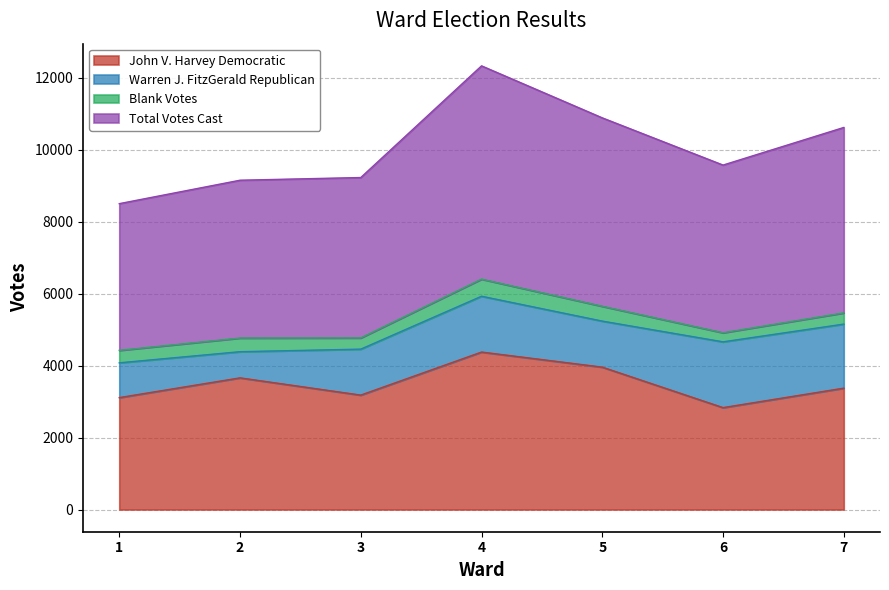

What is the minimum value for John V. Harvey Democratic?

2832